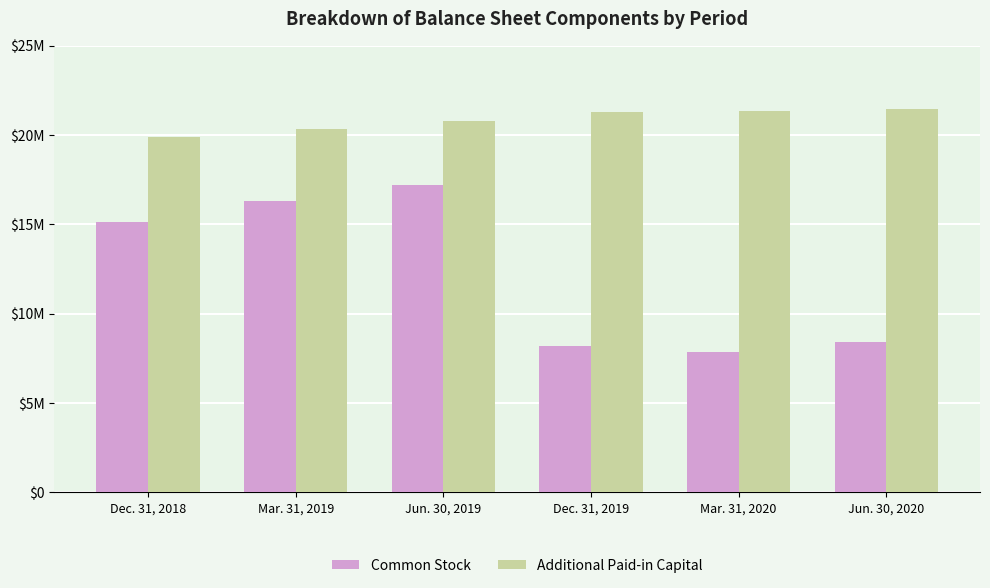

At which category is the sum across all series the highest?

Jun. 30, 2019